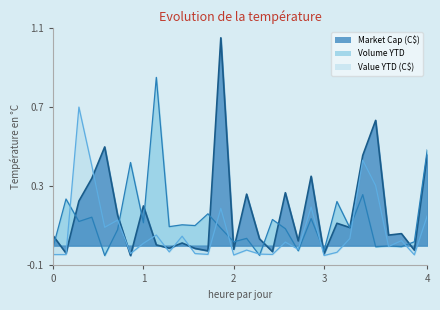

What is the minimum value for Volume YTD?

-0.1